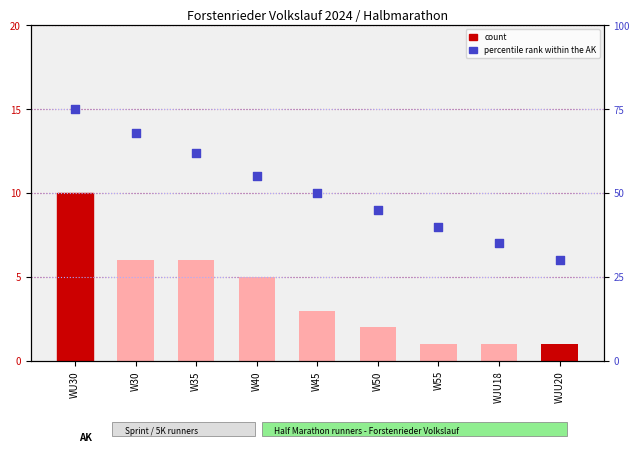

Is the value of percentile rank within the AK at W50 greater than the value of count at WU30?

Yes